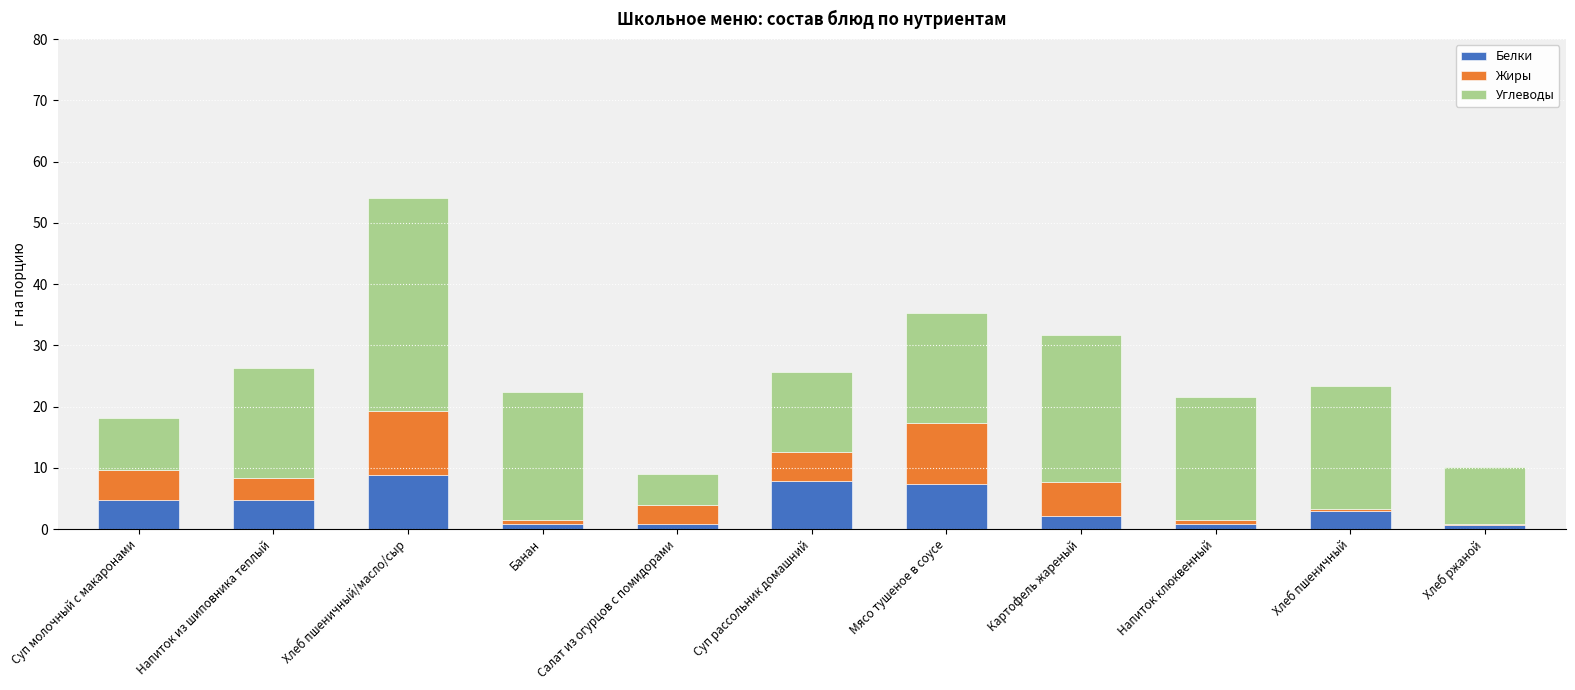

What are all the series names shown in the legend?

Белки, Жиры, Углеводы